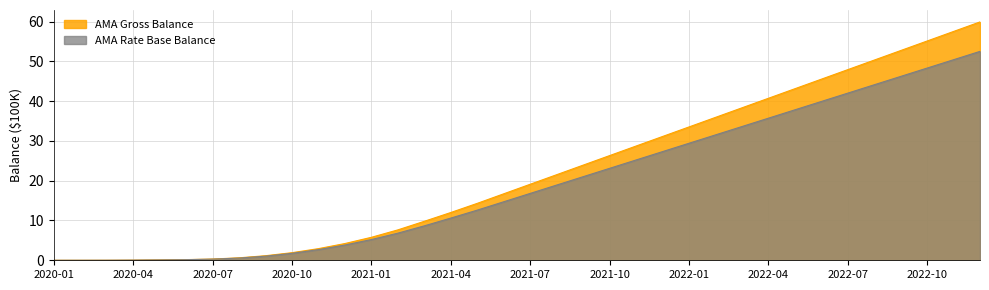

Which category has the highest value in the AMA Gross Balance series?

2022-12